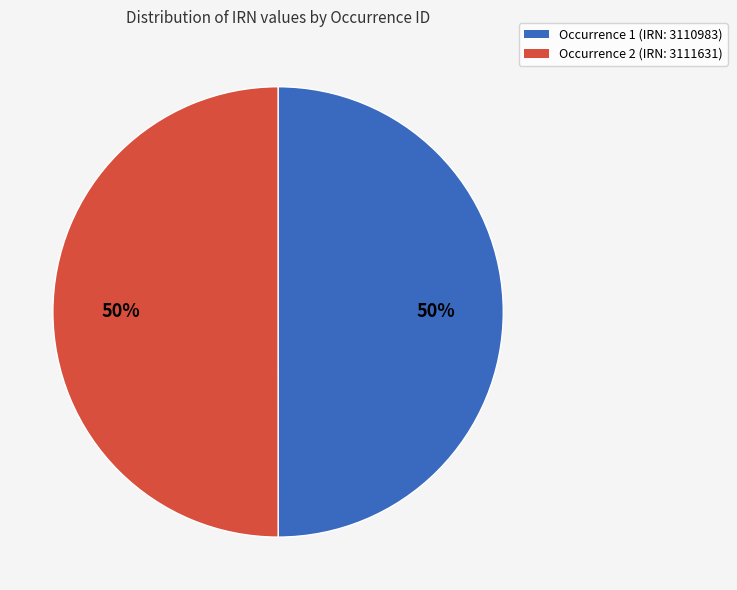

Count the number of slices in the pie.

2